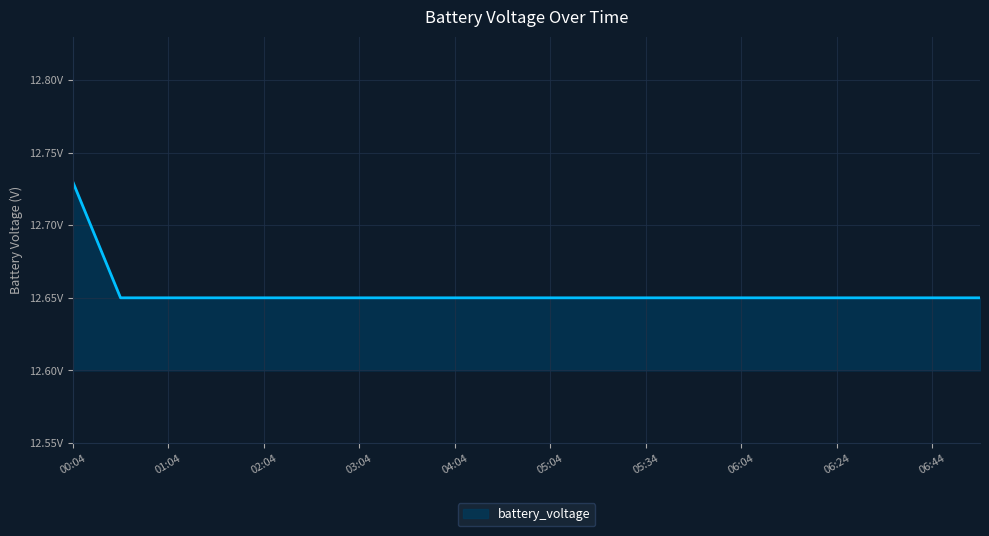

Is this an area chart (filled region under the line)?

Yes